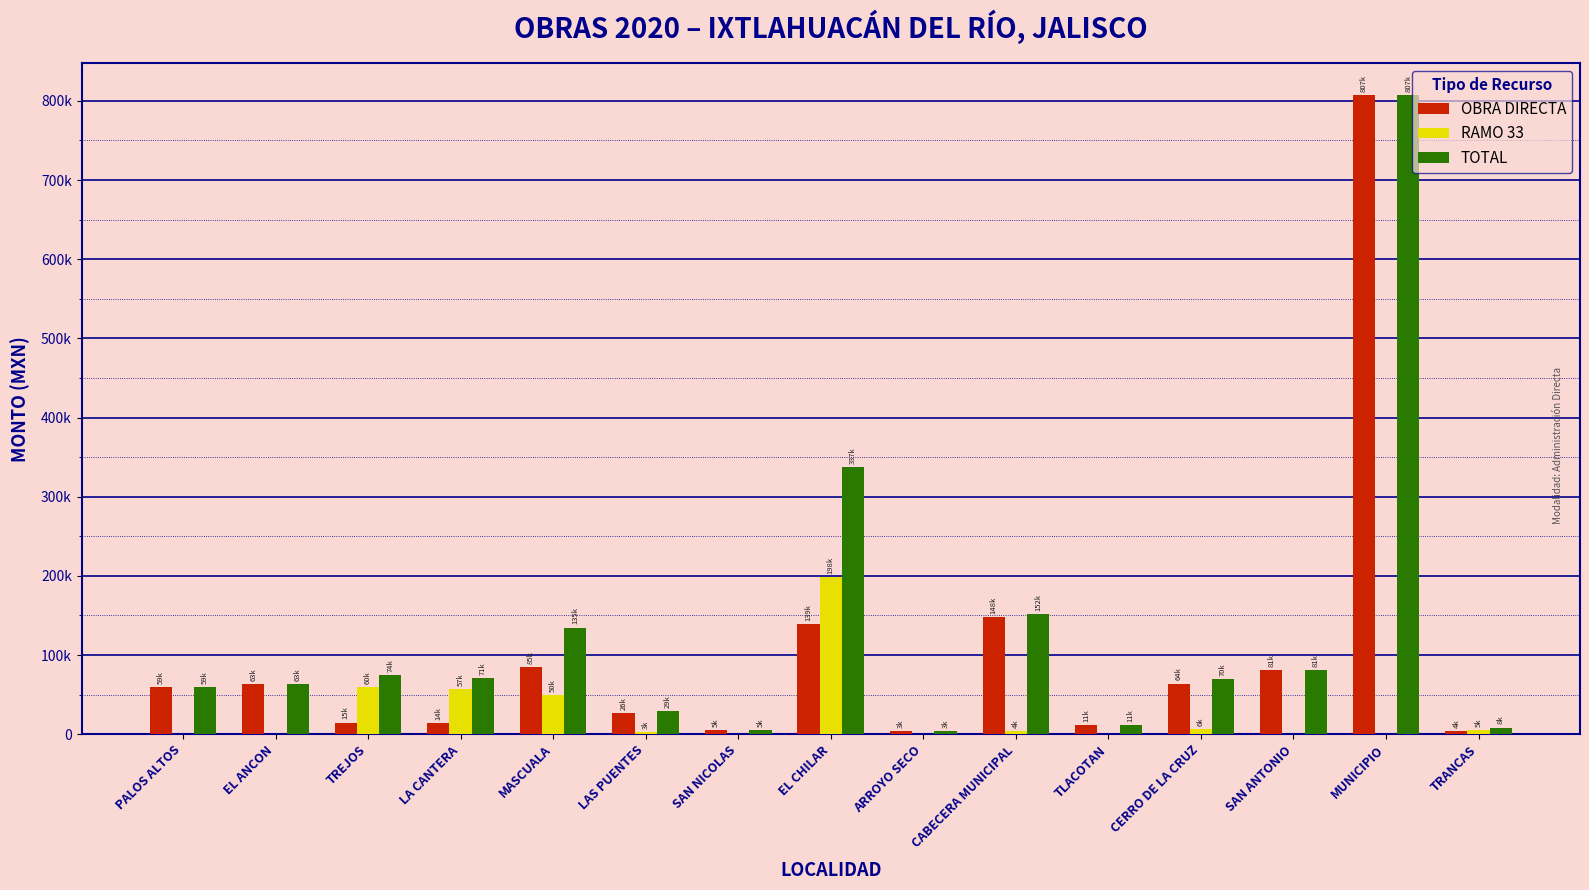

What are all the series names shown in the legend?

OBRA DIRECTA, RAMO 33, TOTAL